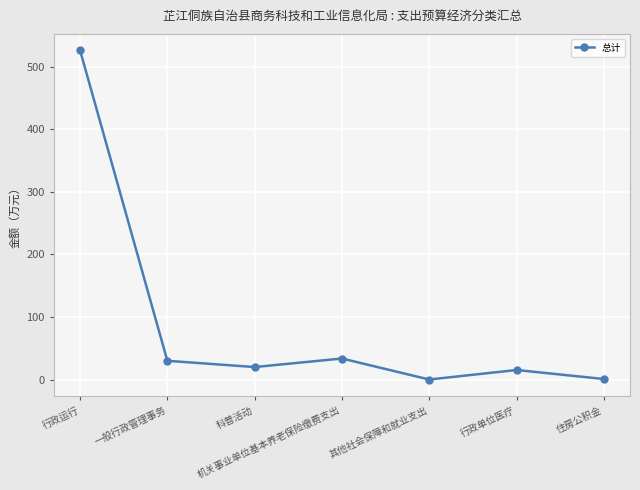

What is the difference between the maximum and minimum values?

525.9